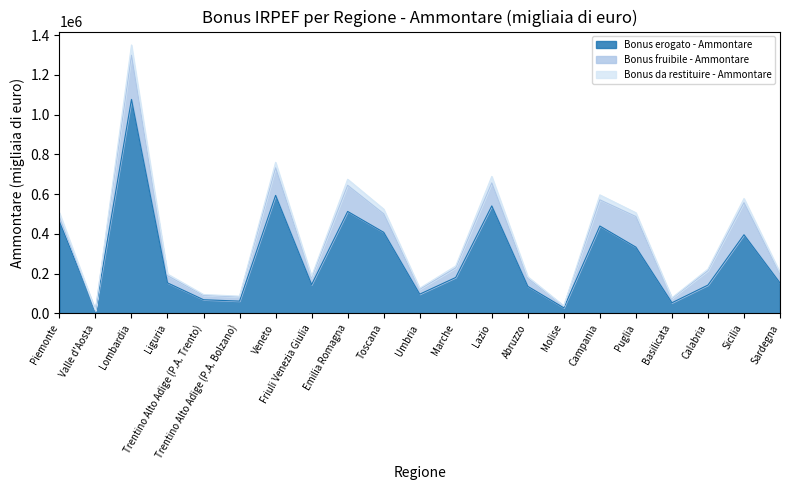

In Bonus erogato - Ammontare, how many points are higher than both neighbors (excluding endpoints)?

6